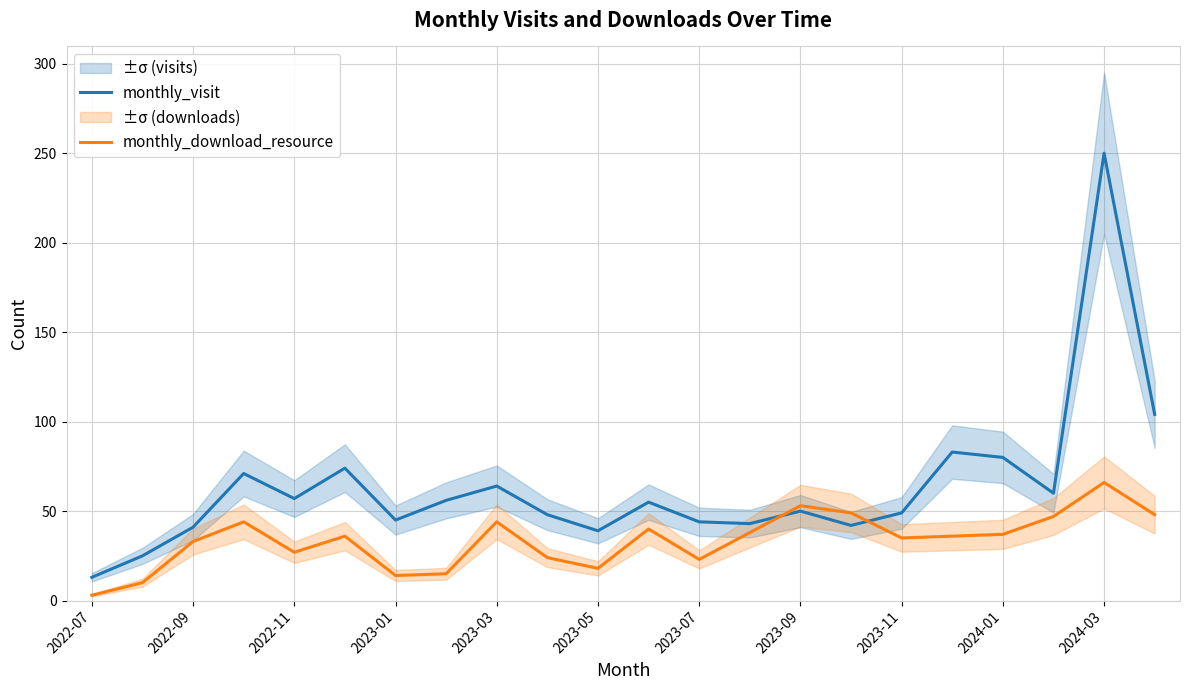

Is it true that monthly_visit equals 49 at 2023-11?

True